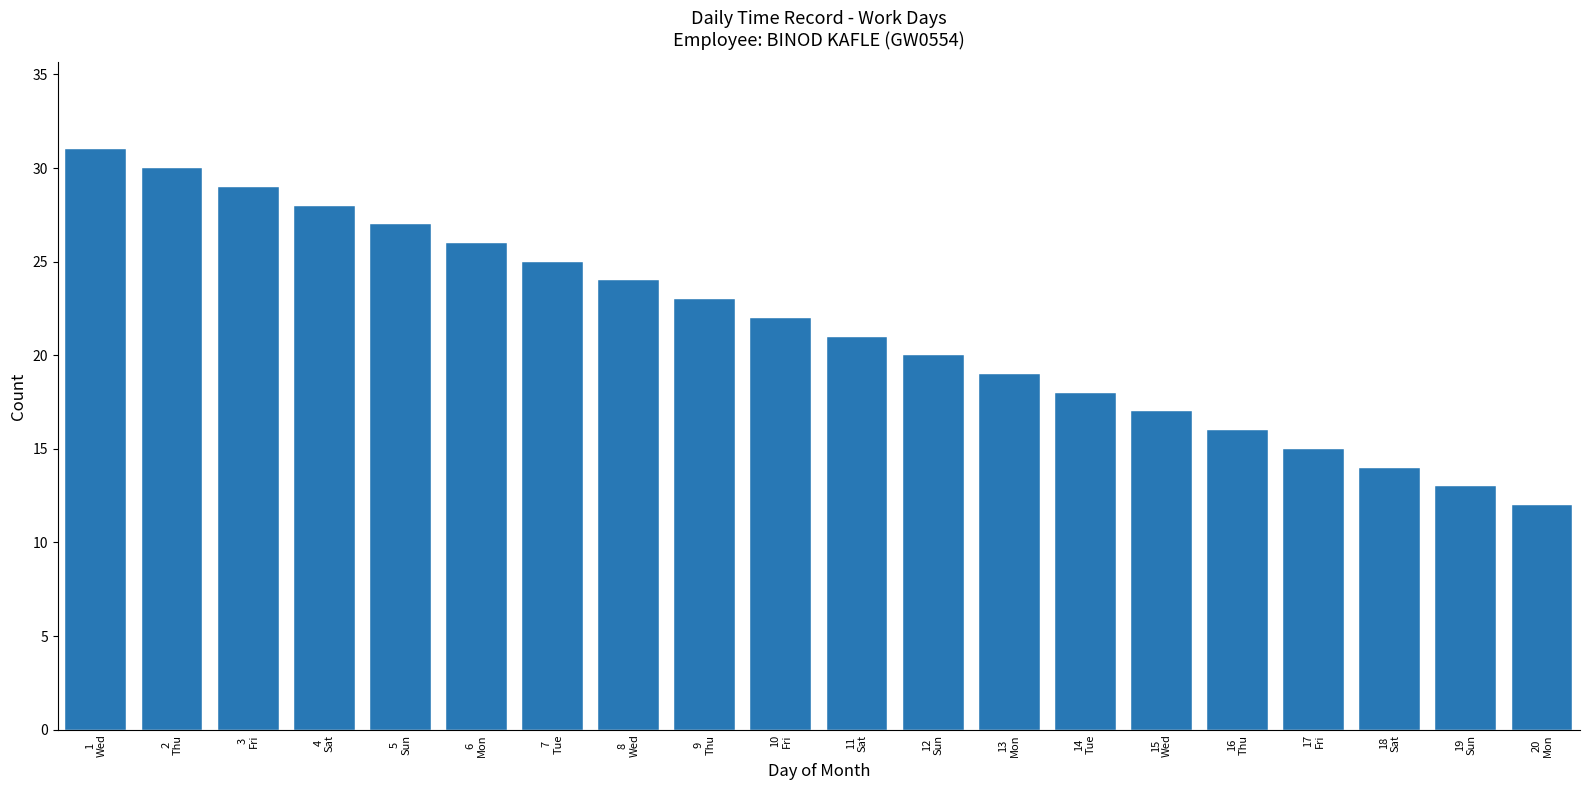

Is it true that the value at 18
Sat is 21?

False